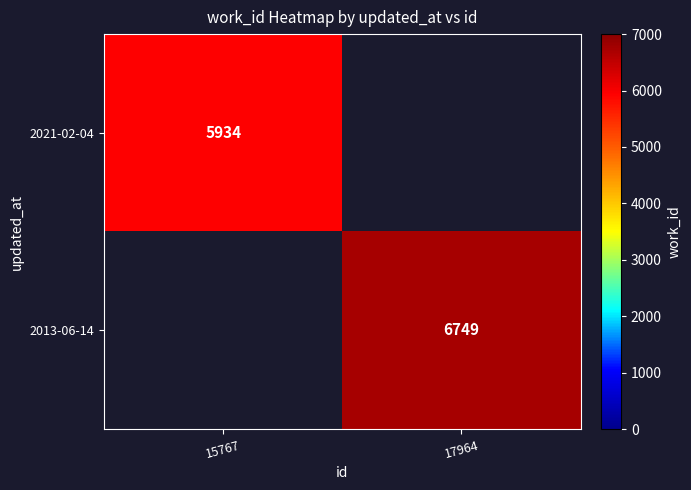

Is the value of 2013-06-14 at 17964 greater than the value of 2021-02-04 at 15767?

Yes